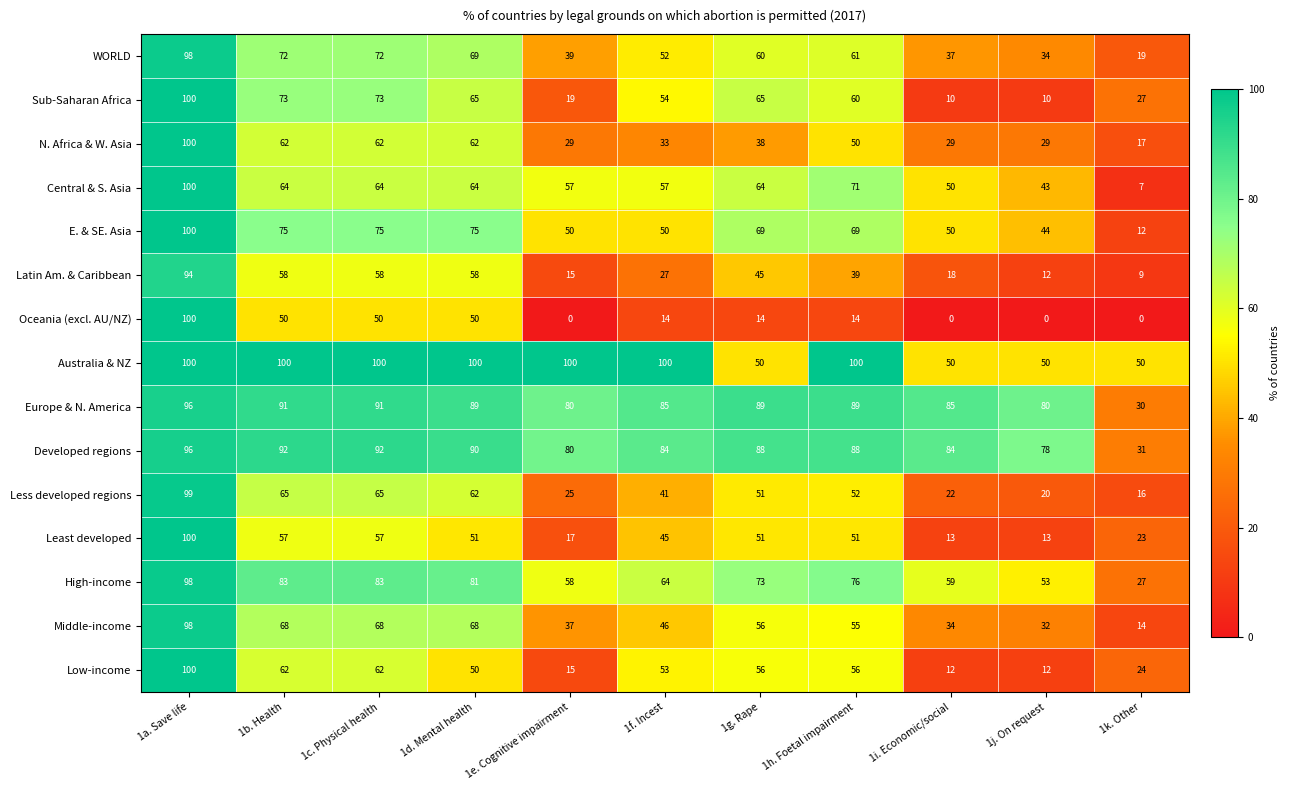

What is the difference between the maximum and minimum values in the Middle-income series?

84